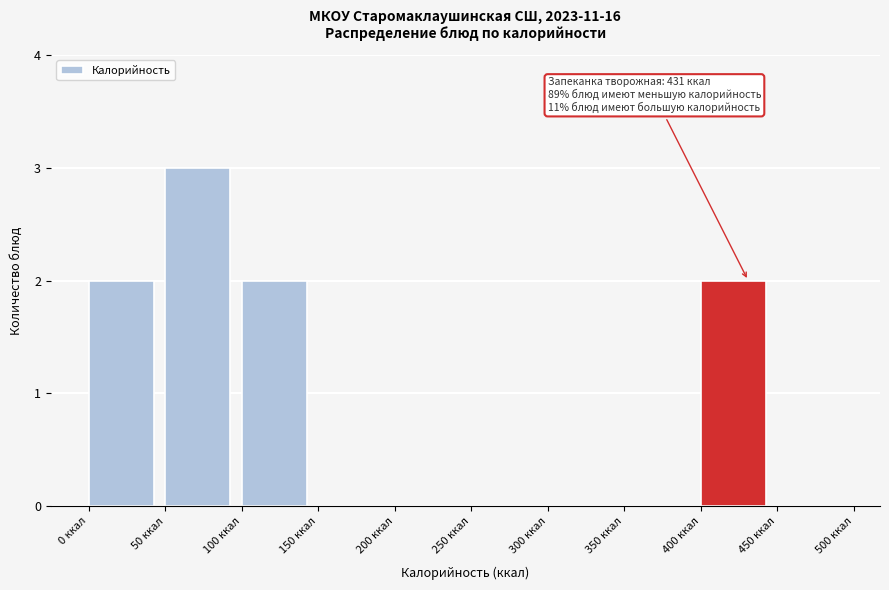

Which range on the x-axis has the tallest bar?

50 to 100